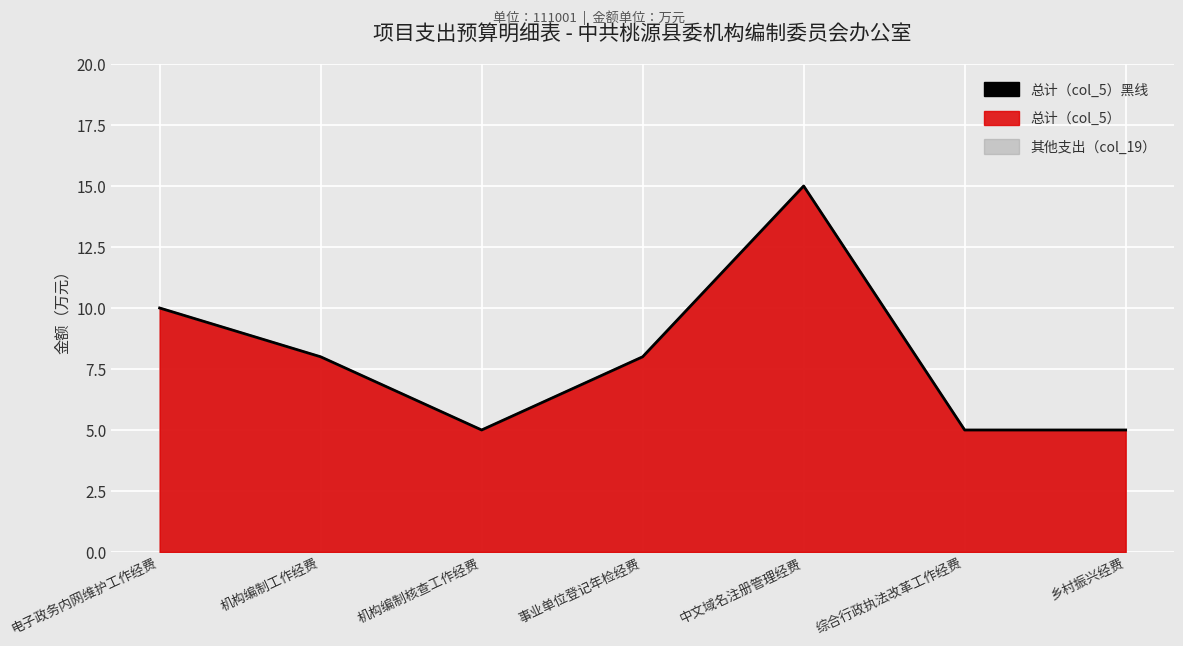

At which category does the data reach its first local peak?

中文域名注册管理经费